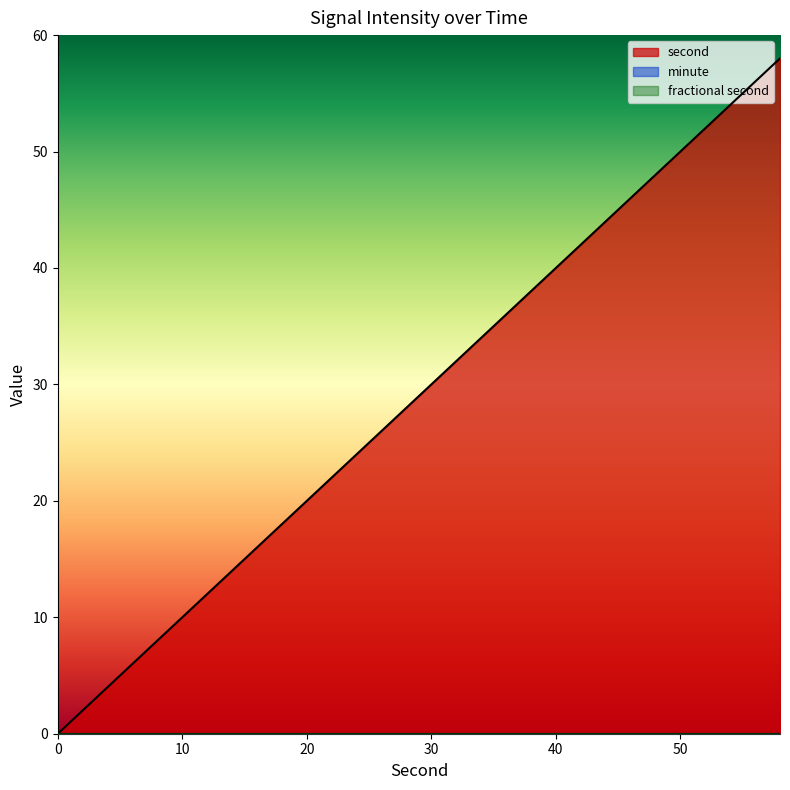

How many values in the second series are below 30?

15